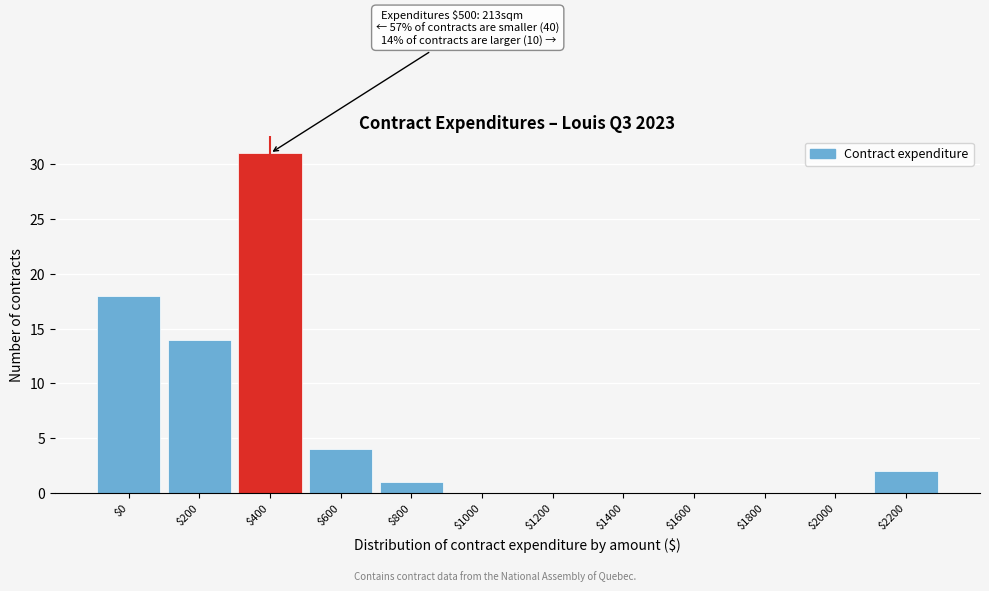

Where is the data nearest to the value 15?

$200